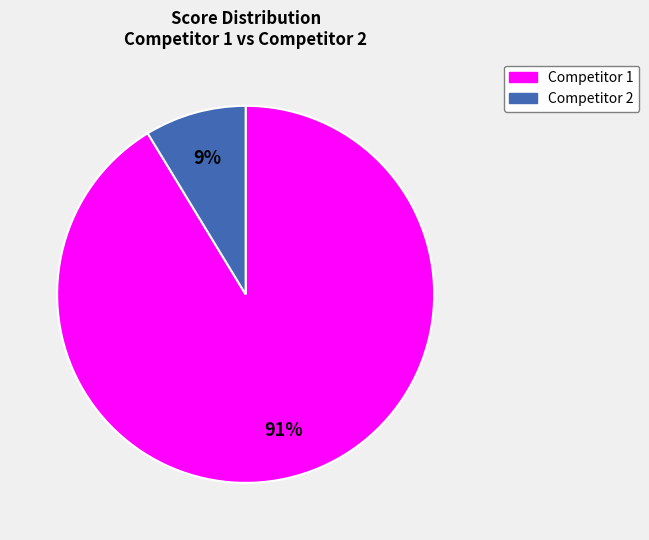

Which slice is the largest?

Competitor 1